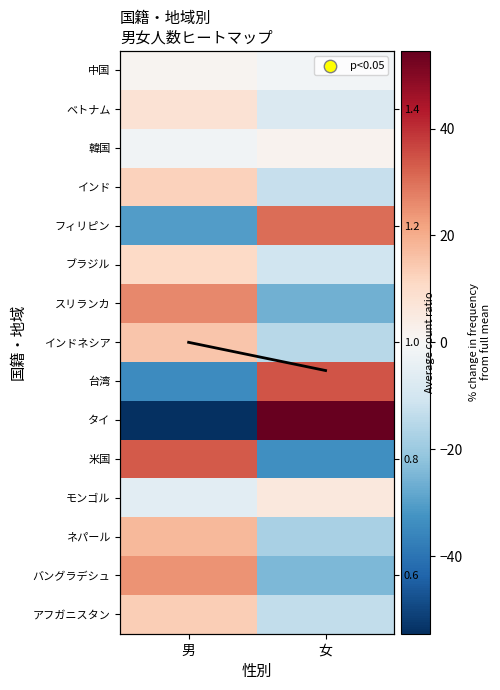

How many distinct data groups are displayed?

16